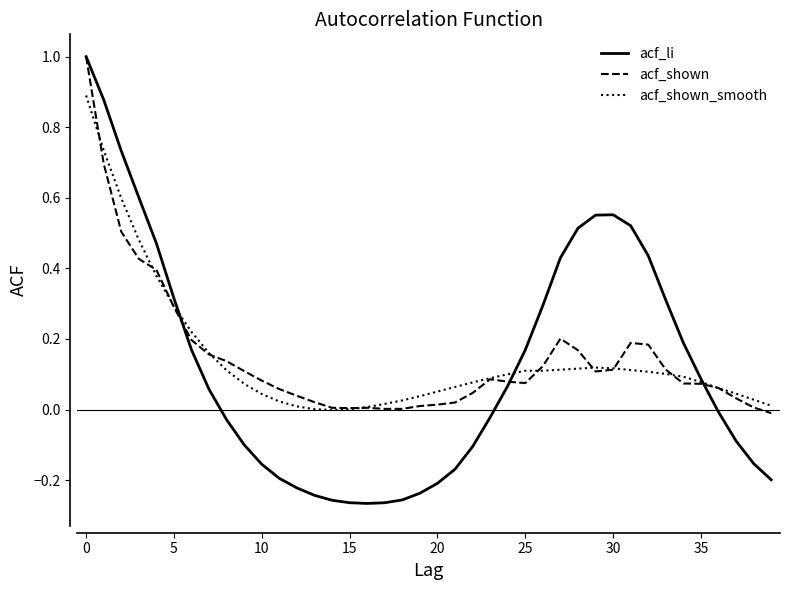

Does the chart display data point markers on the line(s)?

No